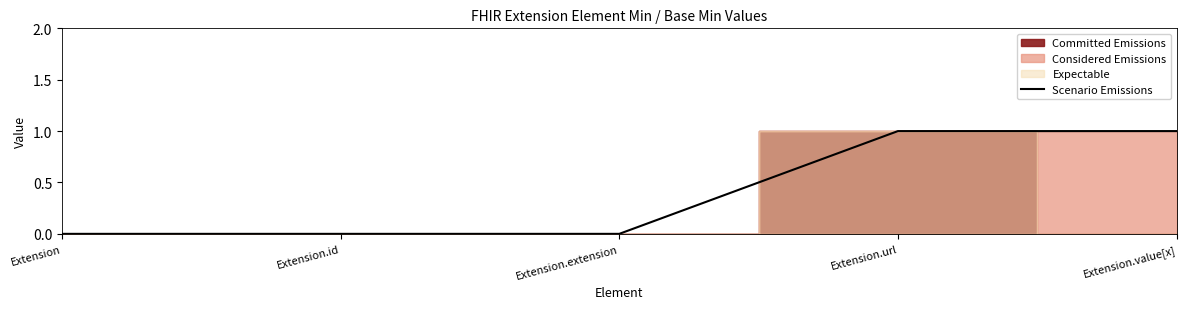

What is the label of the 2nd point from the left?

Extension.id